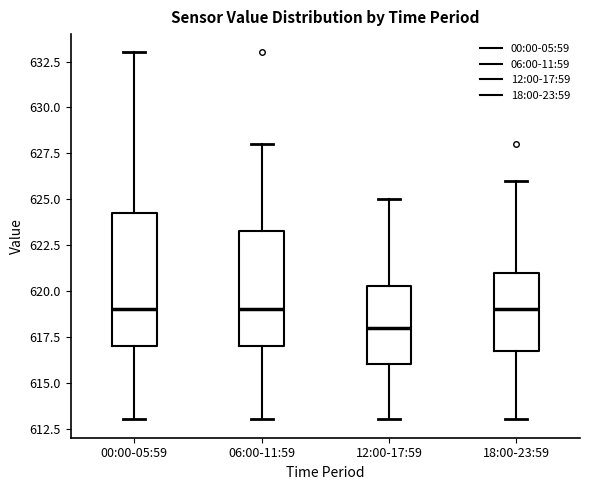

Comparing the boxes themselves (not the whiskers), which one is the tallest?

00:00-05:59